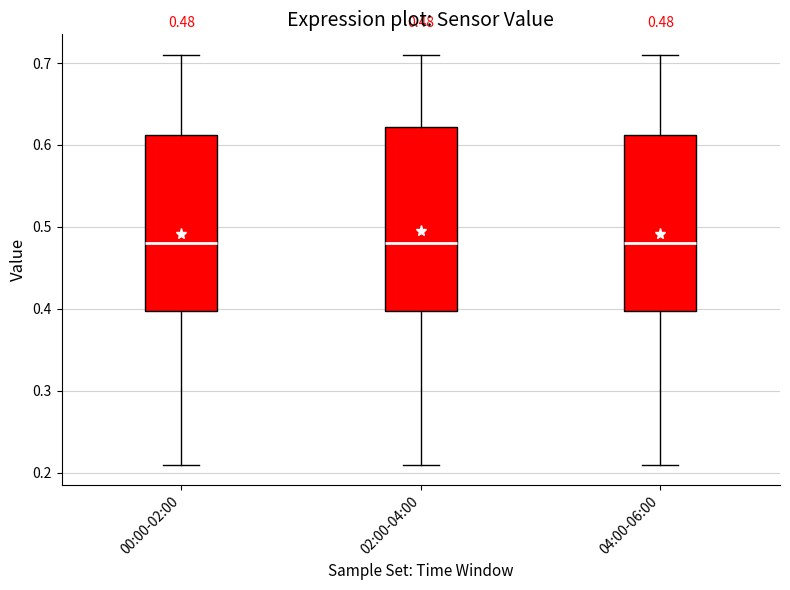

Which box is the tallest, from its lower edge to its upper edge?

02:00-04:00